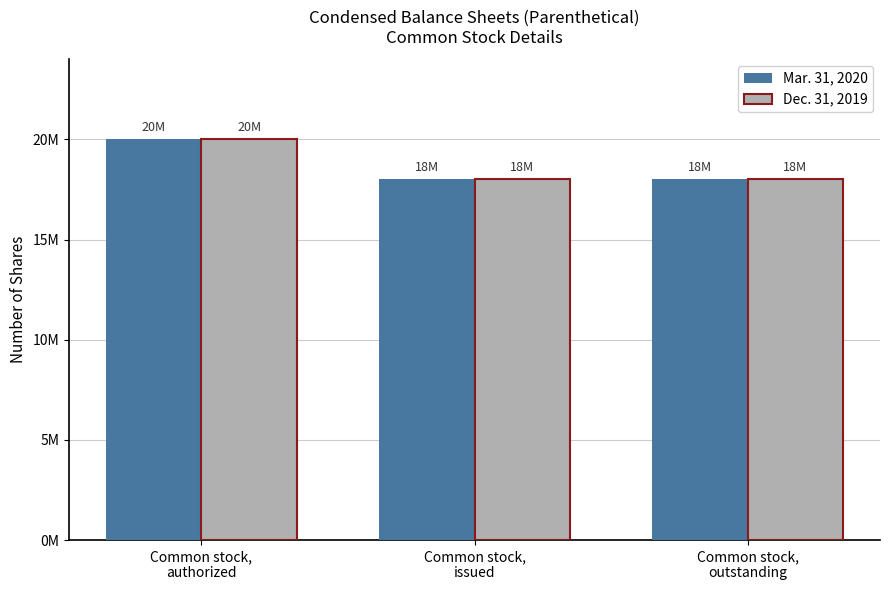

What is the minimum value for Dec. 31, 2019?

18000000